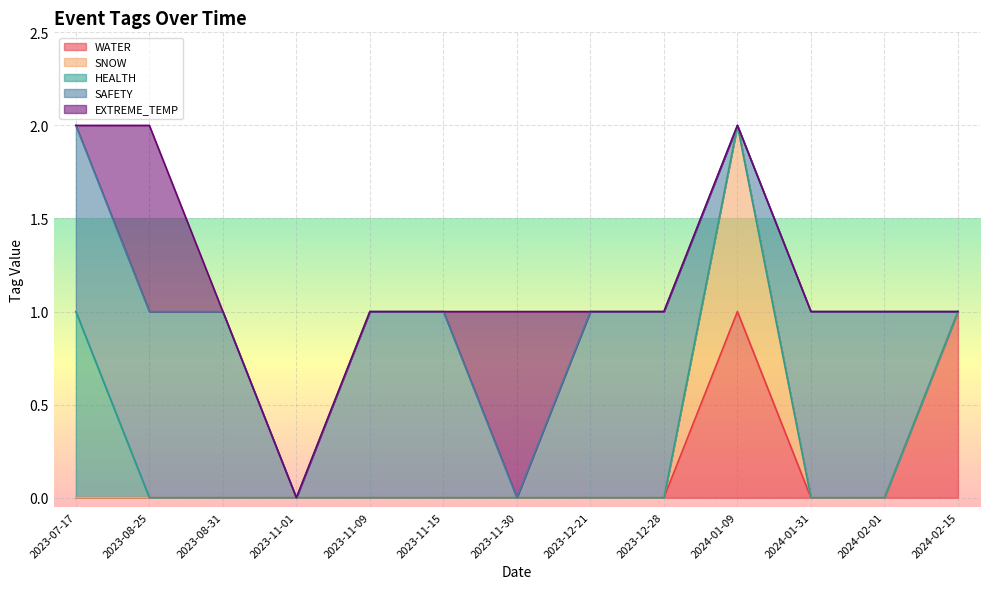

True or false: HEALTH and SAFETY intersect in this chart.

False